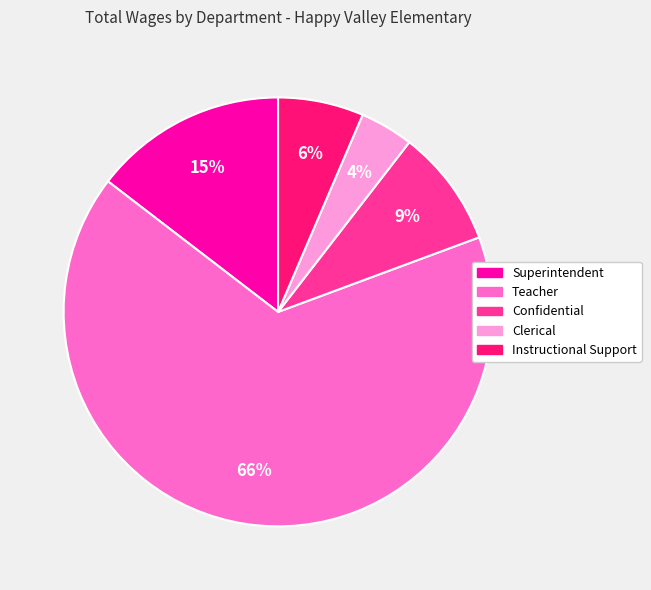

Is there a majority slice in this chart?

Yes